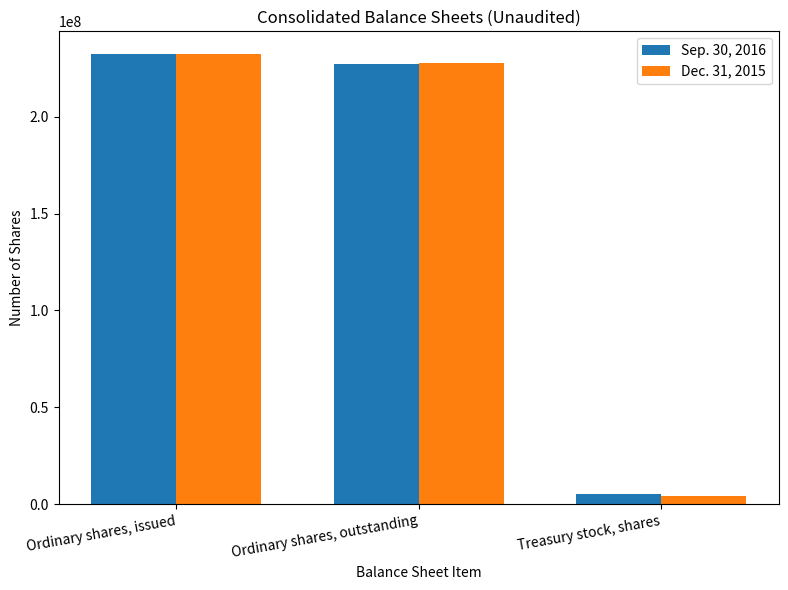

What is the average value of the Sep. 30, 2016 series?

154978273